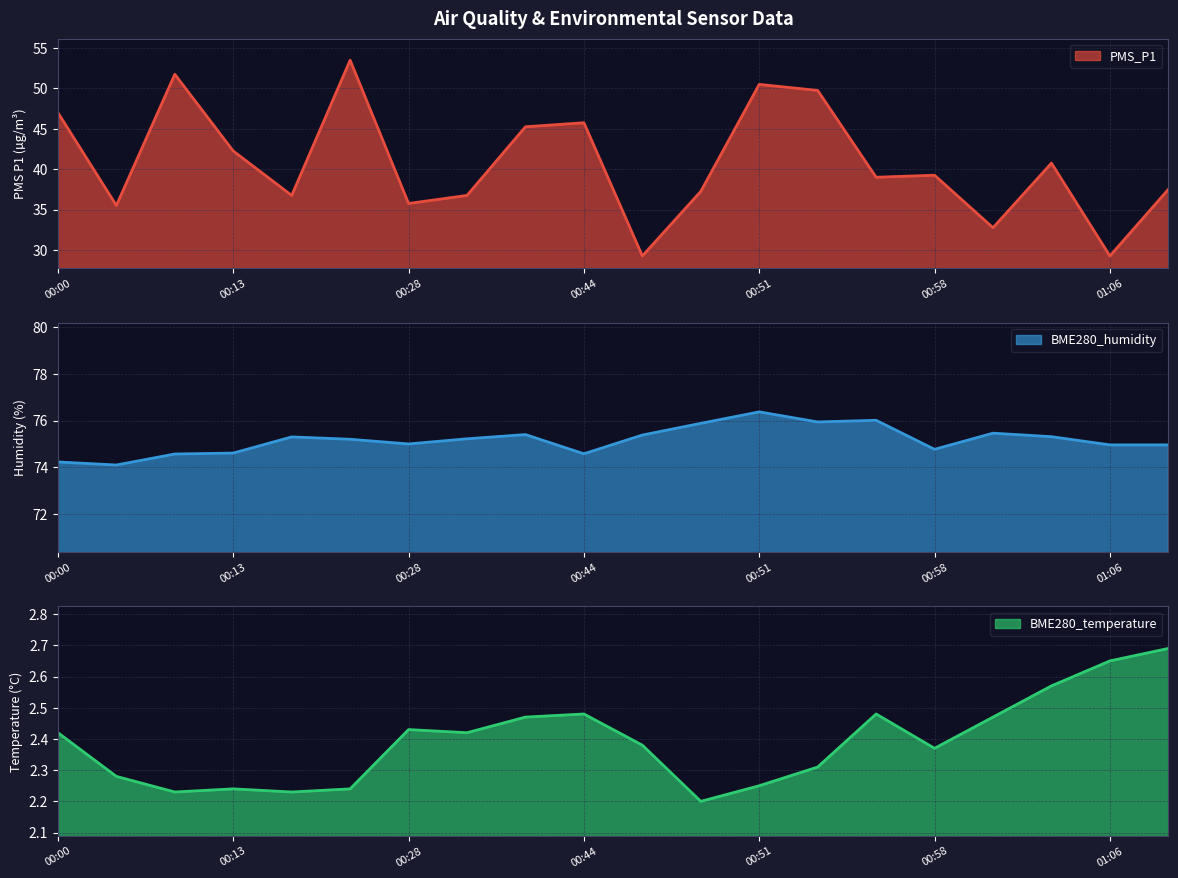

Which category has the lowest value in the PMS_P1 series?

00:46